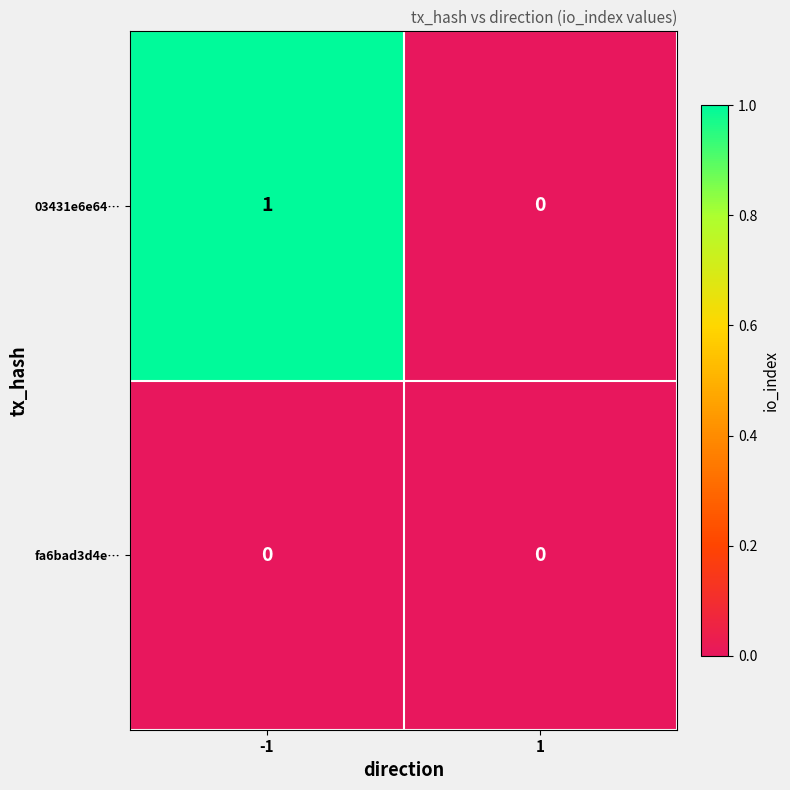

True or false: fa6bad3d4e… has a value of 0 at 1.

True